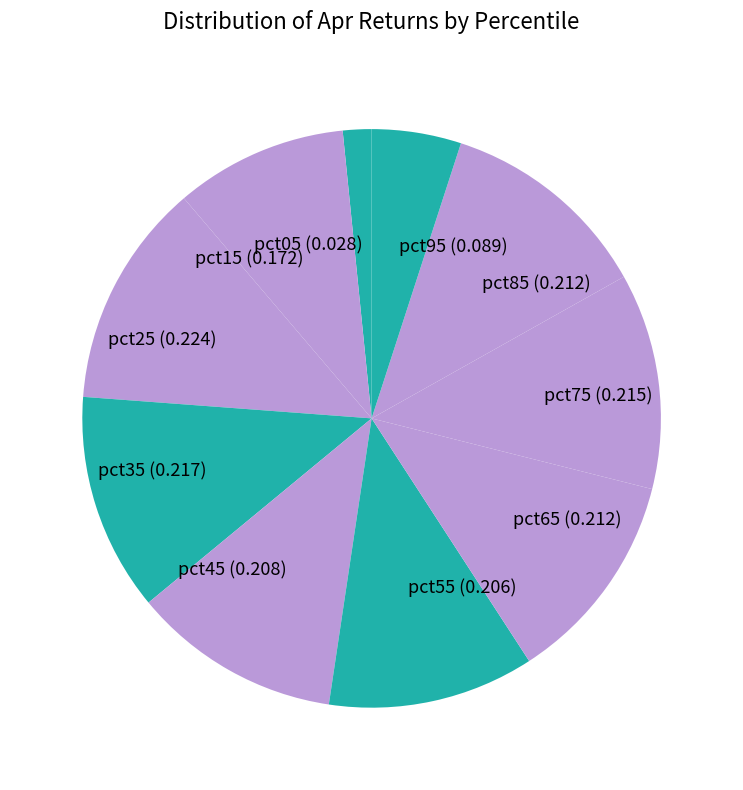

Does pct65 represent more than half of the total?

No